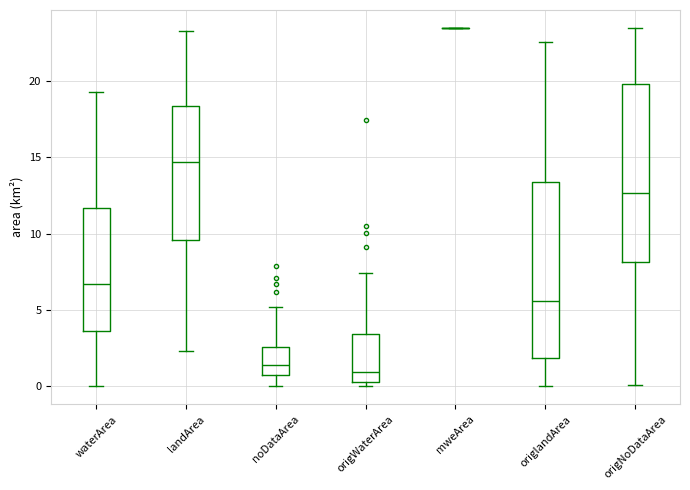

Reading left to right, transcribe this box plot: for each box, give where its median line is, the range the box spans, and where its two whiskers end, as read against the y-axis. The values are not printed on the chart, so give them approximately, as read against the axis.

waterArea: median 6.5, box 3.5 to 11.5, whiskers 0.0 to 19.5
landArea: median 14.5, box 9.5 to 18.5, whiskers 2.5 to 23.5
noDataArea: median 1.5, box 1.0 to 2.5, whiskers 0.0 to 5.0
origWaterArea: median 1.0, box 0.5 to 3.5, whiskers 0.0 to 7.5
mweArea: box collapsed to a line at 23.5, whiskers 23.5 to 23.5
origlandArea: median 5.5, box 2.0 to 13.5, whiskers 0.0 to 22.5
origNoDataArea: median 12.5, box 8.0 to 20.0, whiskers 0.0 to 23.5